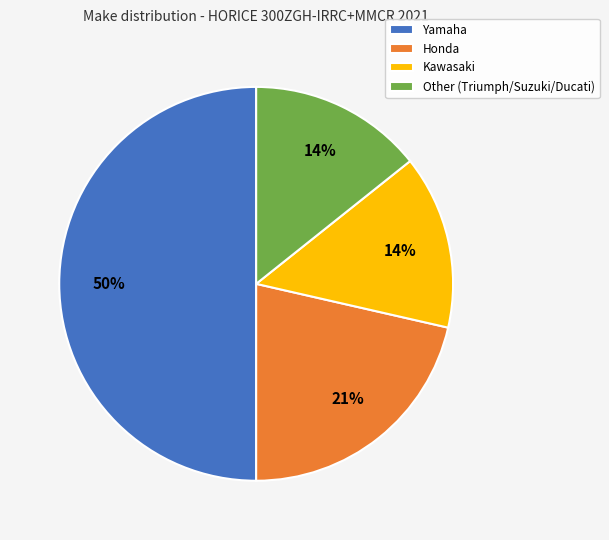

True or false: Kawasaki accounts for 30% of the total.

False